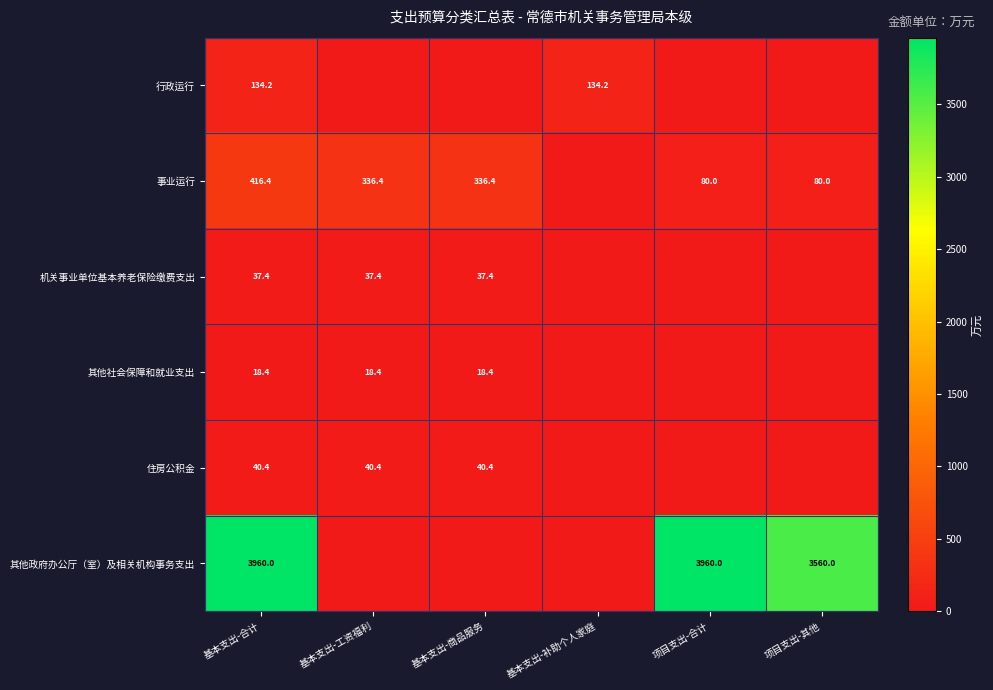

Which has a higher value, 项目支出-其他 or 基本支出-工资福利?

项目支出-其他